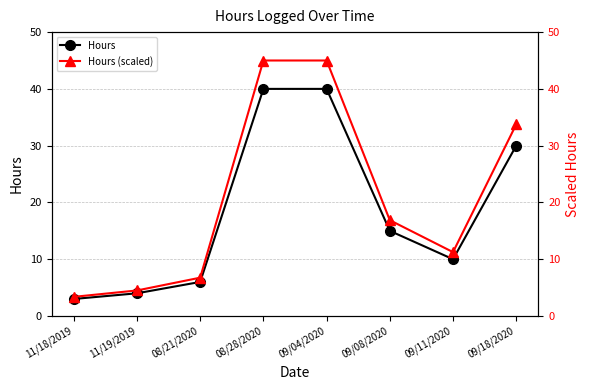

How many lines are shown in the chart?

2